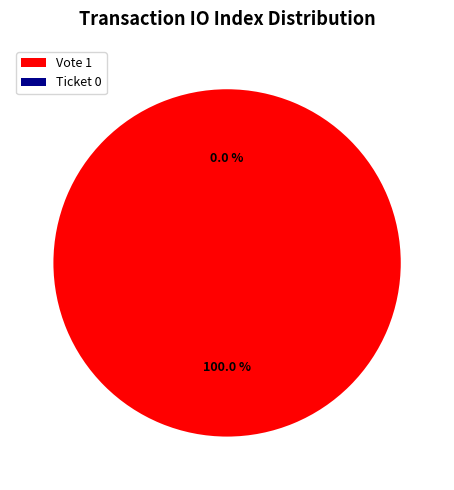

To the nearest percent, what is the average slice percentage?

50%